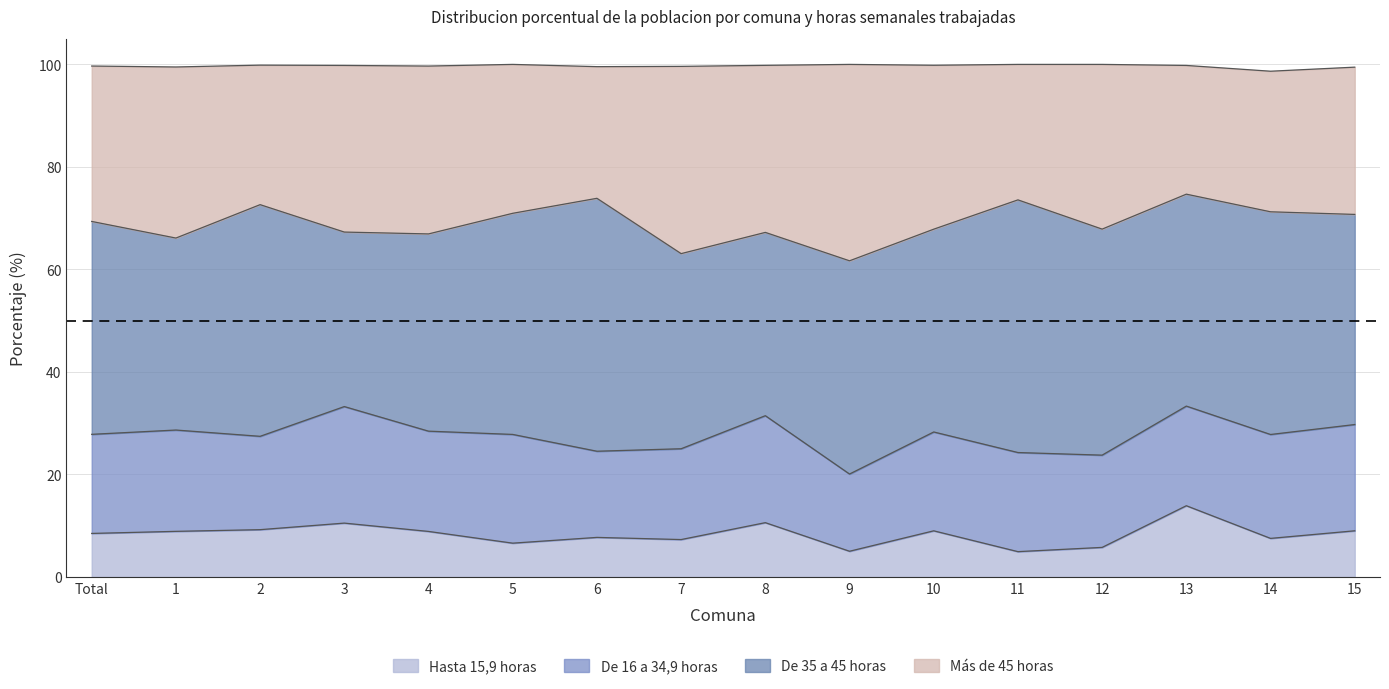

At which category does the chart reach its minimum across all series?

11